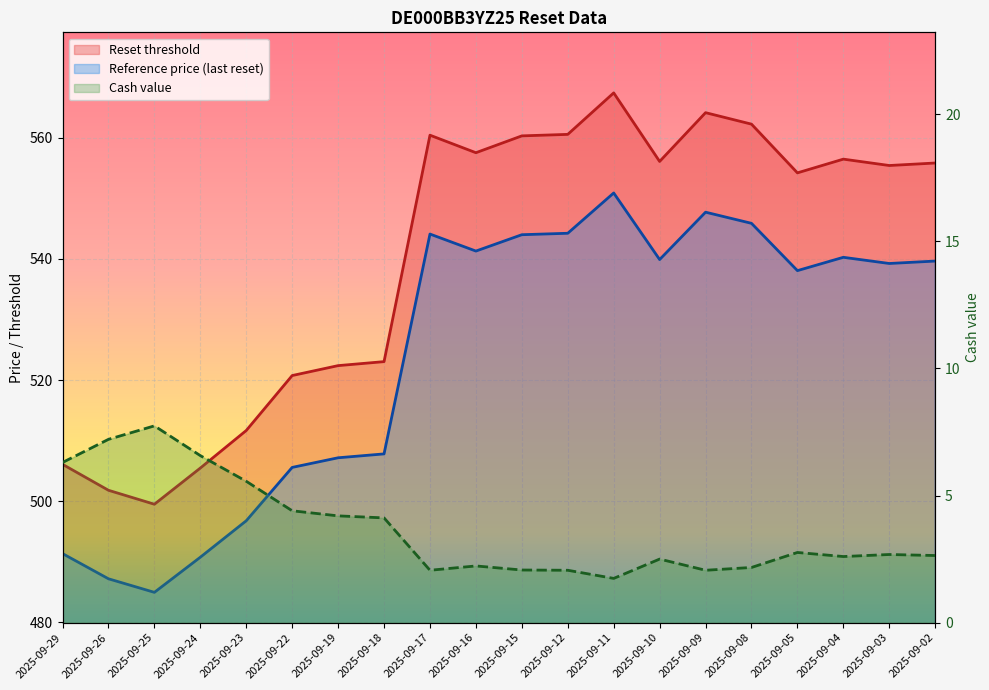

Which series has the largest range (max minus min)?

Reset threshold